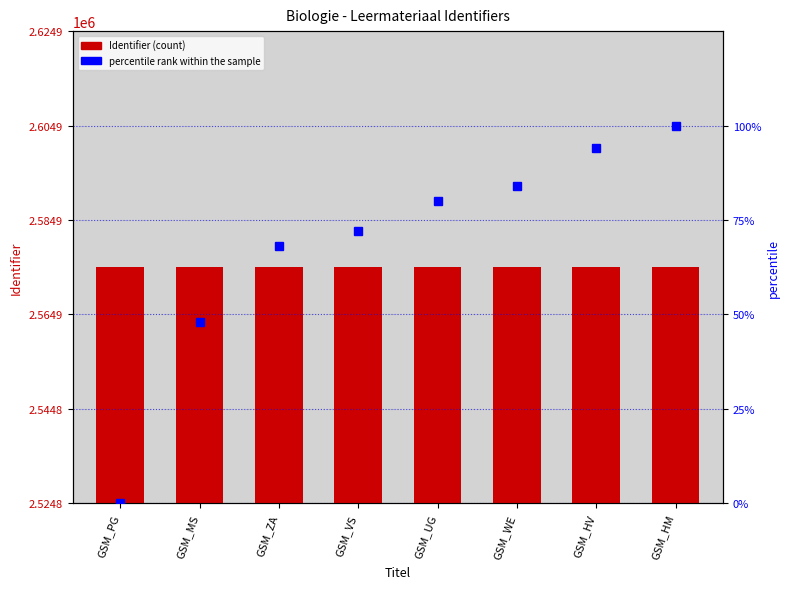

How many values in the percentile rank within the sample series are below 80?

4